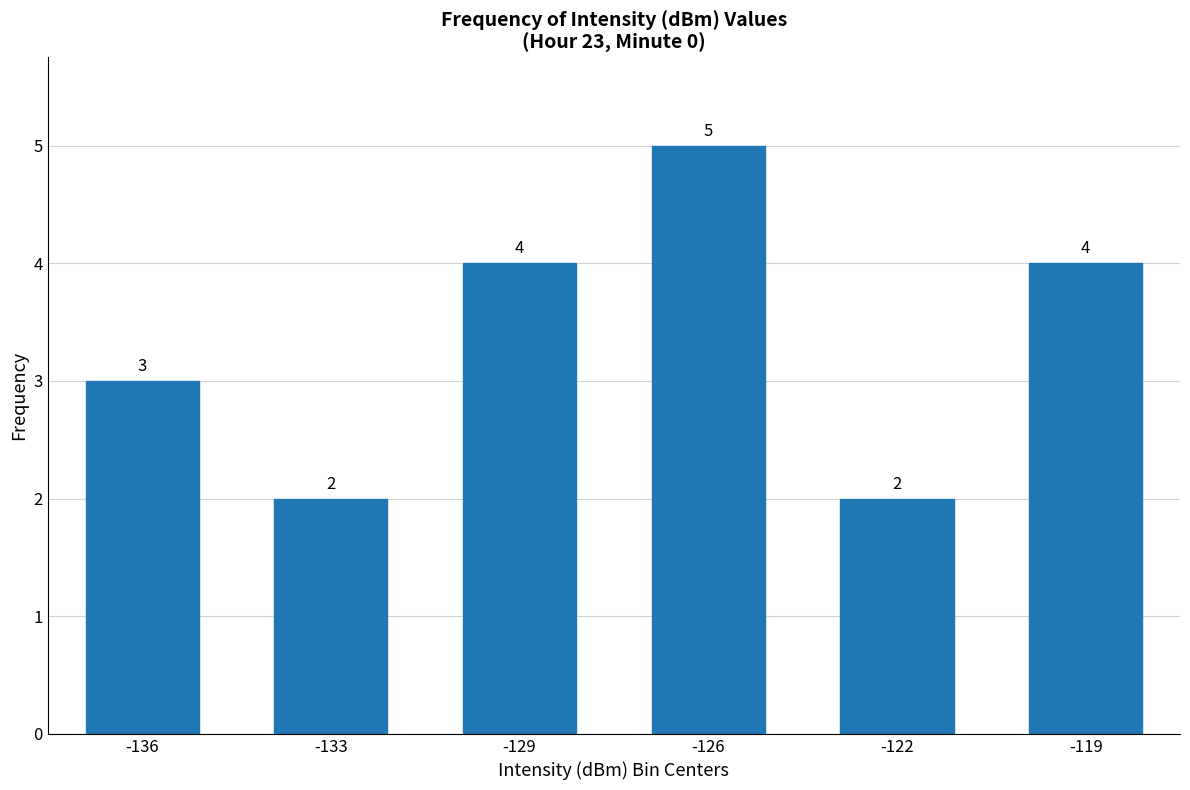

What is the average value?

3